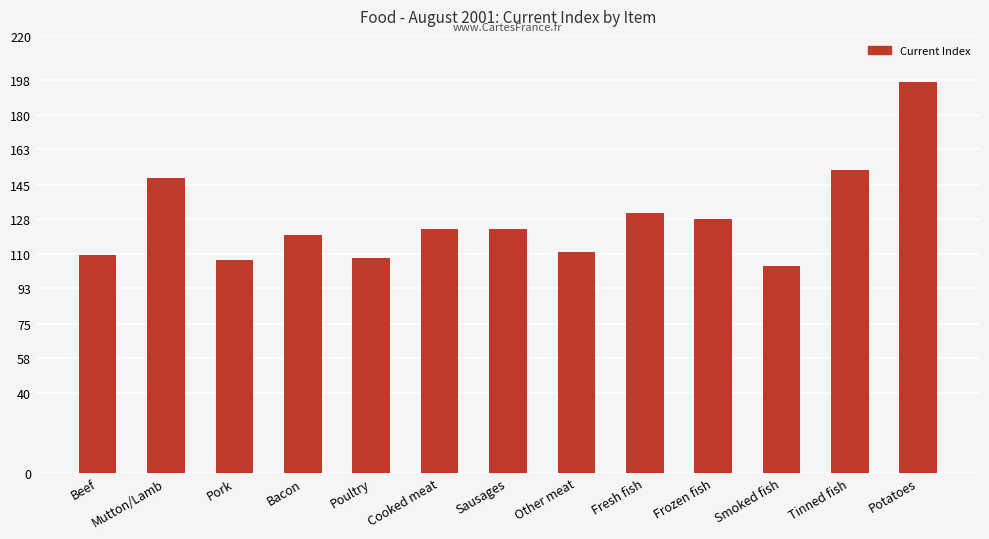

What is the difference between the values at Other meat and Bacon?

8.4